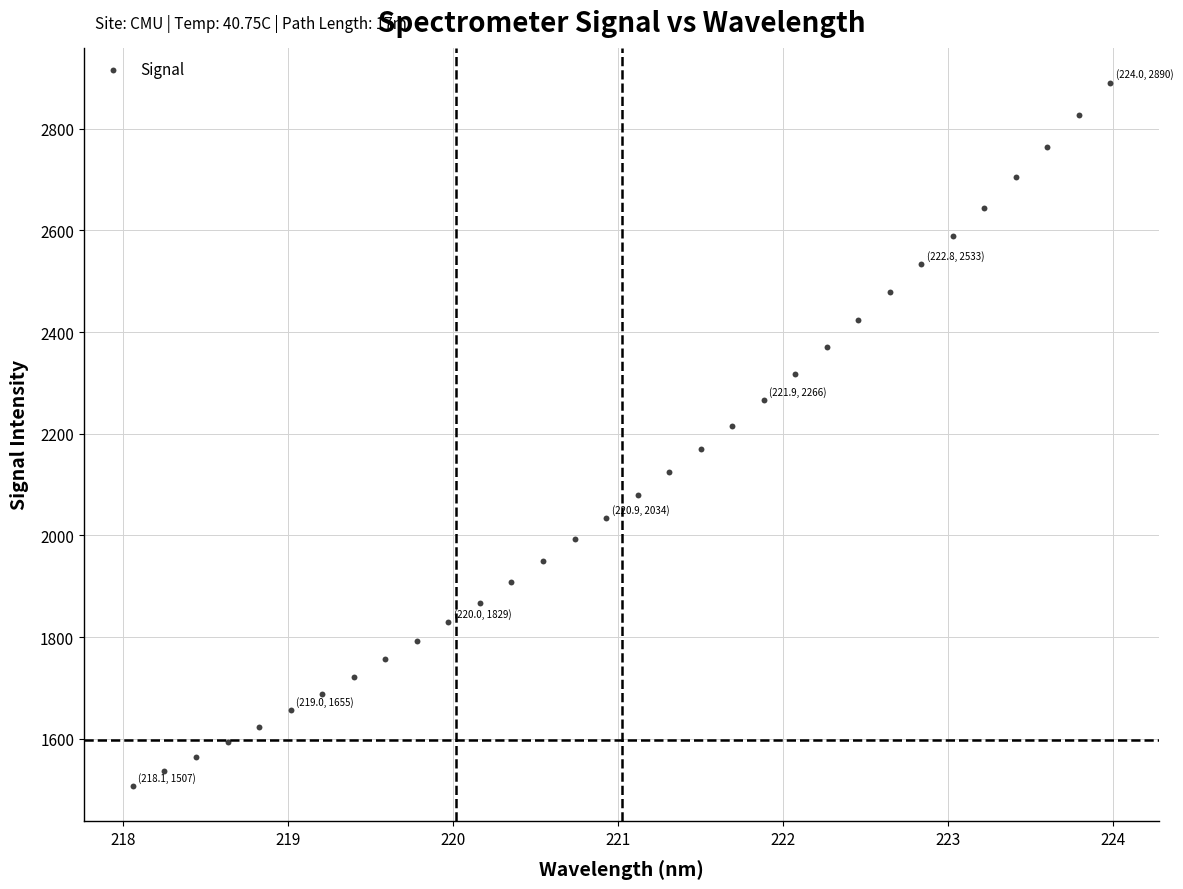

What is the range of X values (max minus min)?

5.9